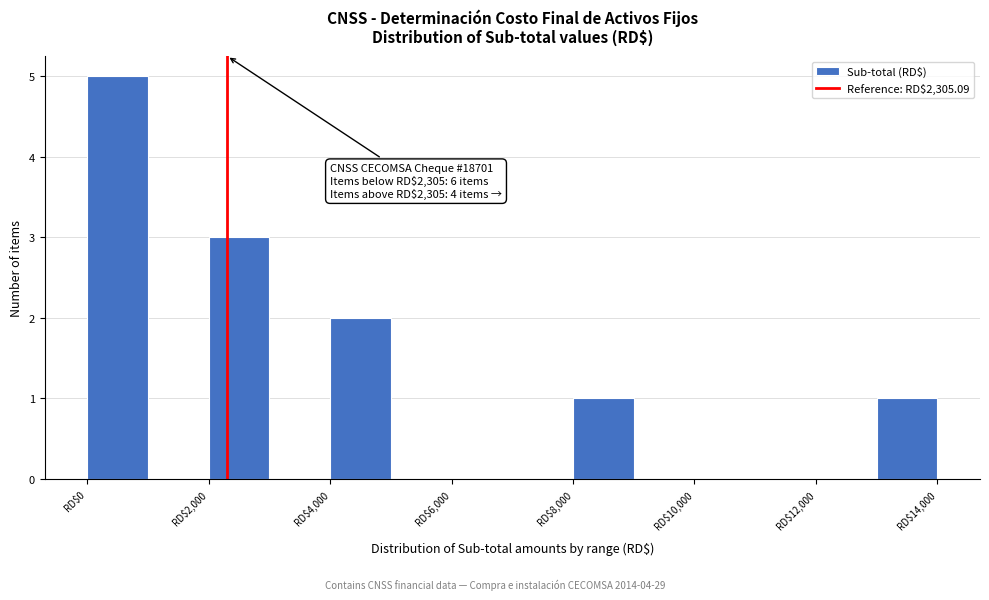

Which range on the x-axis has the tallest bar?

0 to 1000